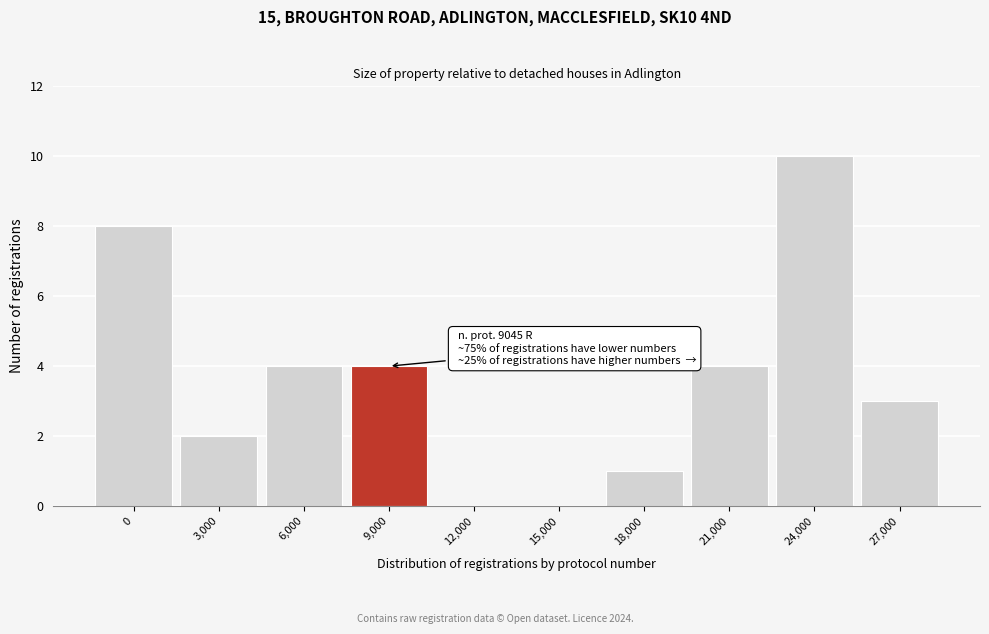

Reading right to left, transcribe all the data shown in this chart.

27,000=3	24,000=10	21,000=4	18,000=1	15,000=0	12,000=0	9,000=4	6,000=4	3,000=2	0=8